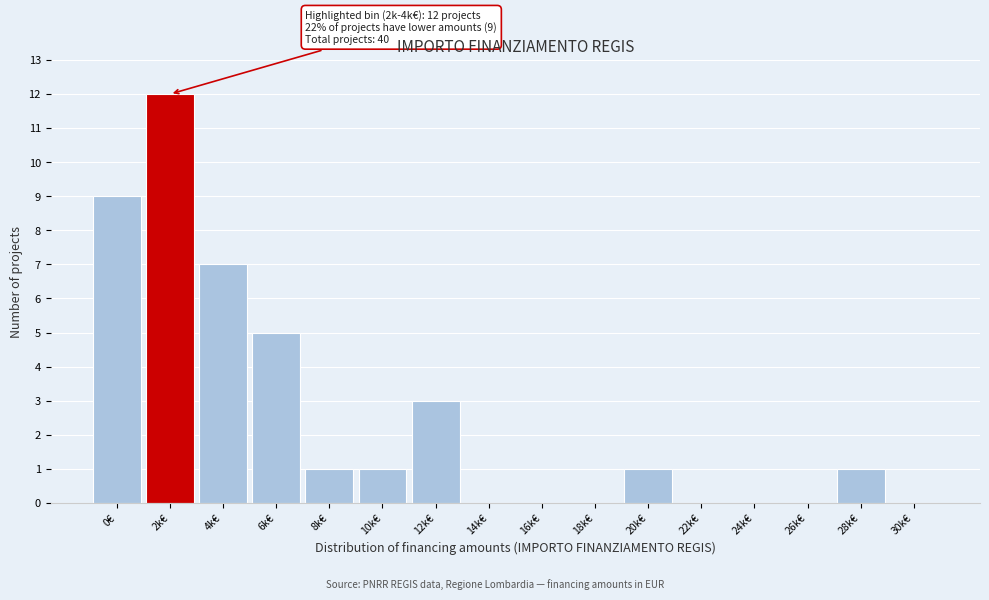

Reading left to right, extract all data points from this chart.

0€=9	2k€=12	4k€=7	6k€=5	8k€=1	10k€=1	12k€=3	14k€=0	16k€=0	18k€=0	20k€=1	22k€=0	24k€=0	26k€=0	28k€=1	30k€=0